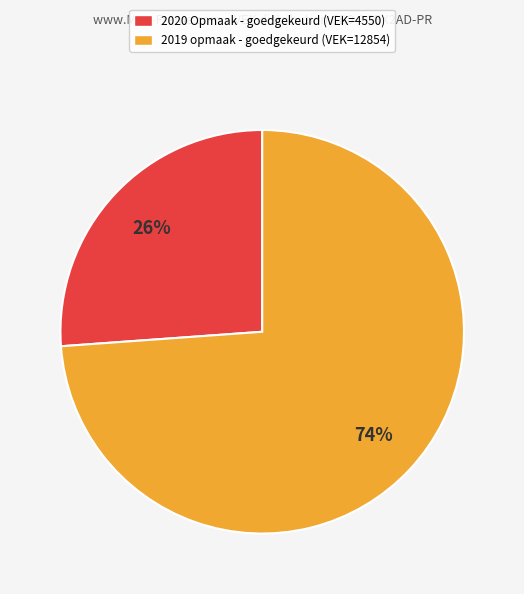

Combined, do 2019 opmaak - goedgekeurd (VEK=12854) and 2020 Opmaak - goedgekeurd (VEK=4550) account for over 50%?

Yes